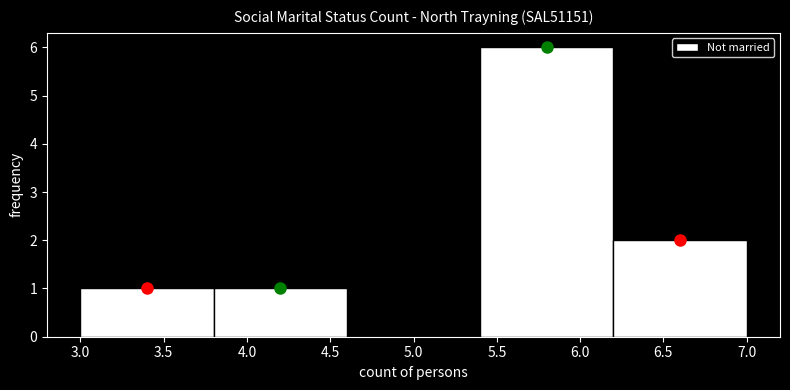

Reading left to right, transcribe this chart: for each bar, give the range it covers on the x-axis and its height. The values are not printed on the chart, so give them approximately, as read against the axis.

3.0 to 3.8: 1
3.8 to 4.6: 1
4.6 to 5.4: 0
5.4 to 6.2: 6
6.2 to 7.0: 2